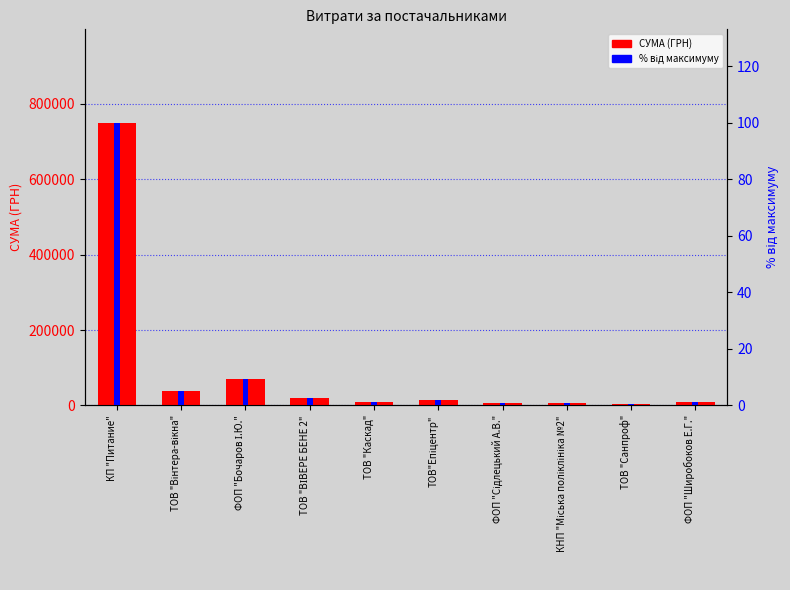

At which category does the chart reach its minimum across all series?

ТОВ "Санпроф"